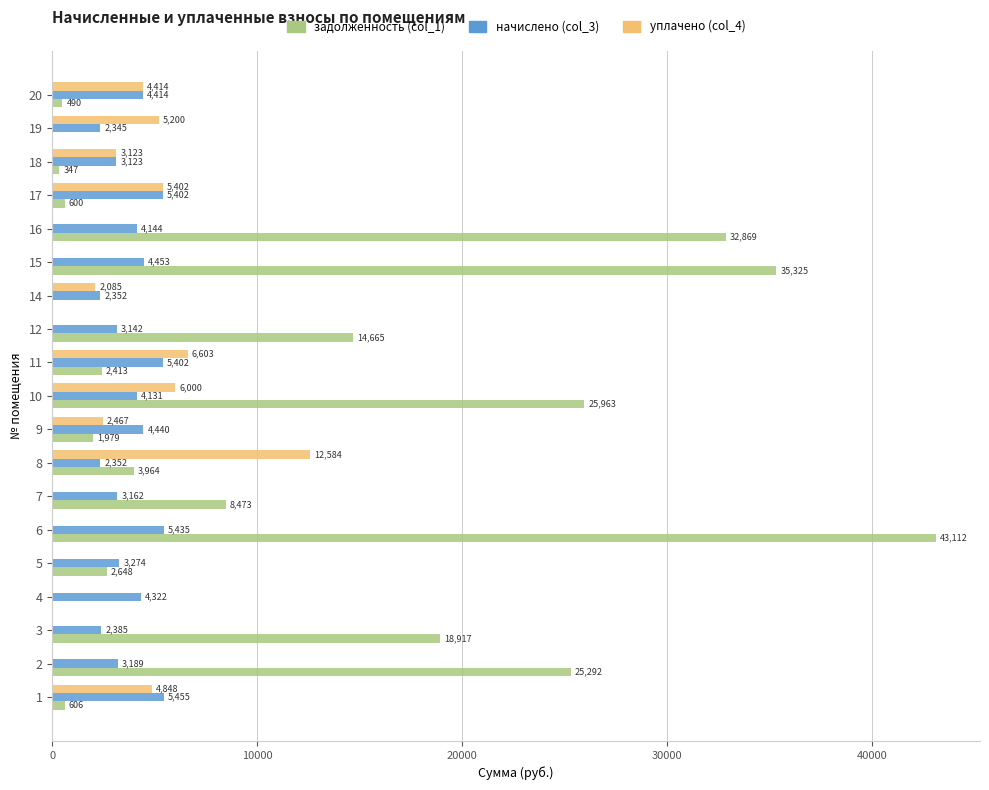

Read the начислено (col_3) value at 17.

5402.2